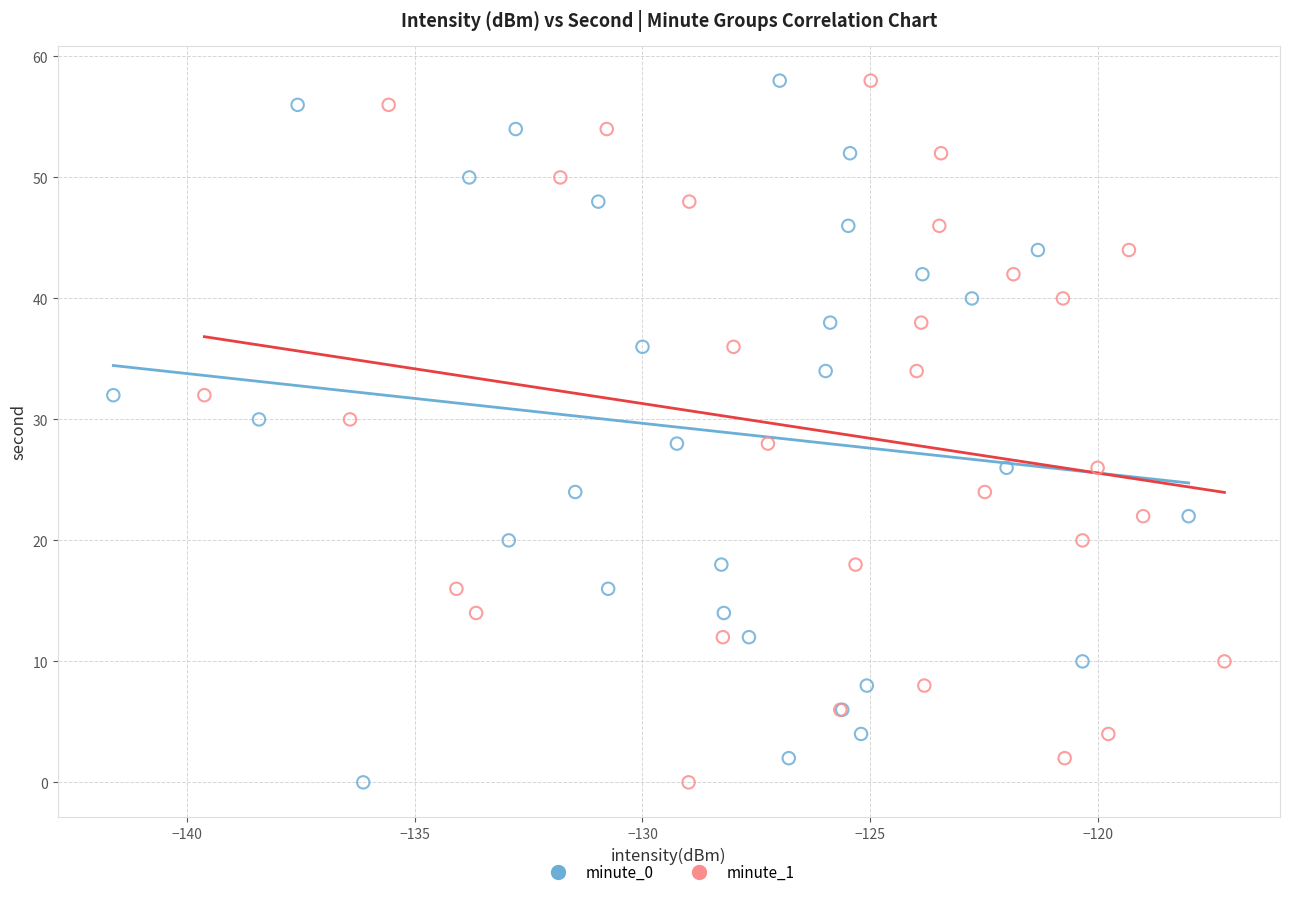

What are all the series names shown in the legend?

minute_0, minute_1